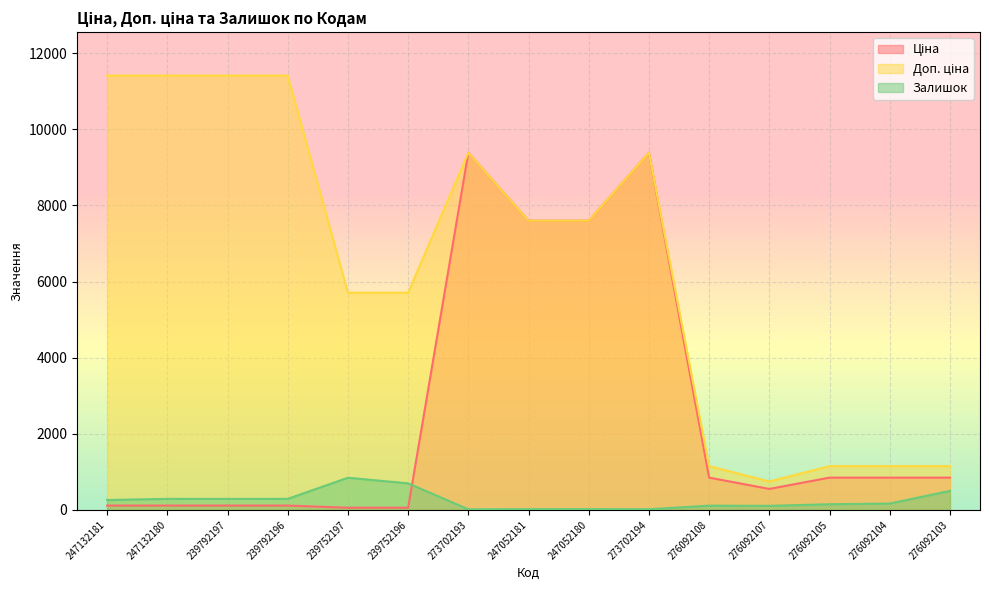

Which category has the highest value in the Ціна series?

273702193